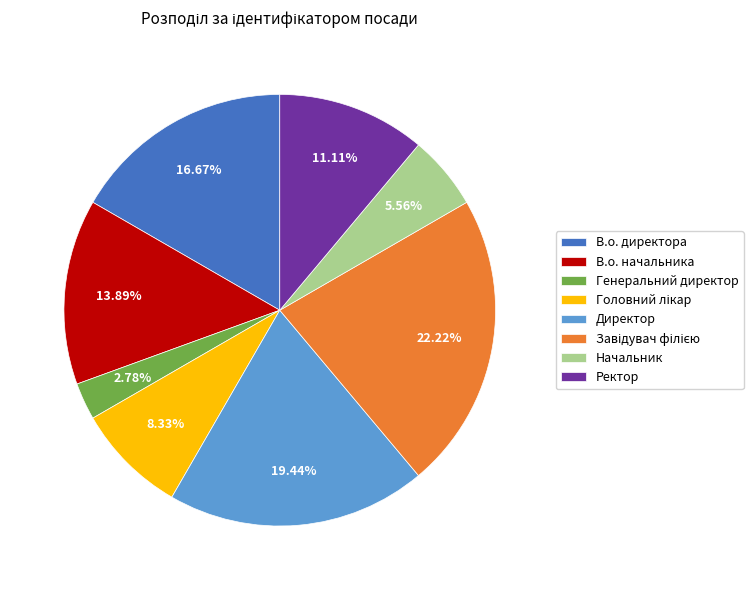

To the nearest percent, what percentage of the pie is Генеральний директор?

3%